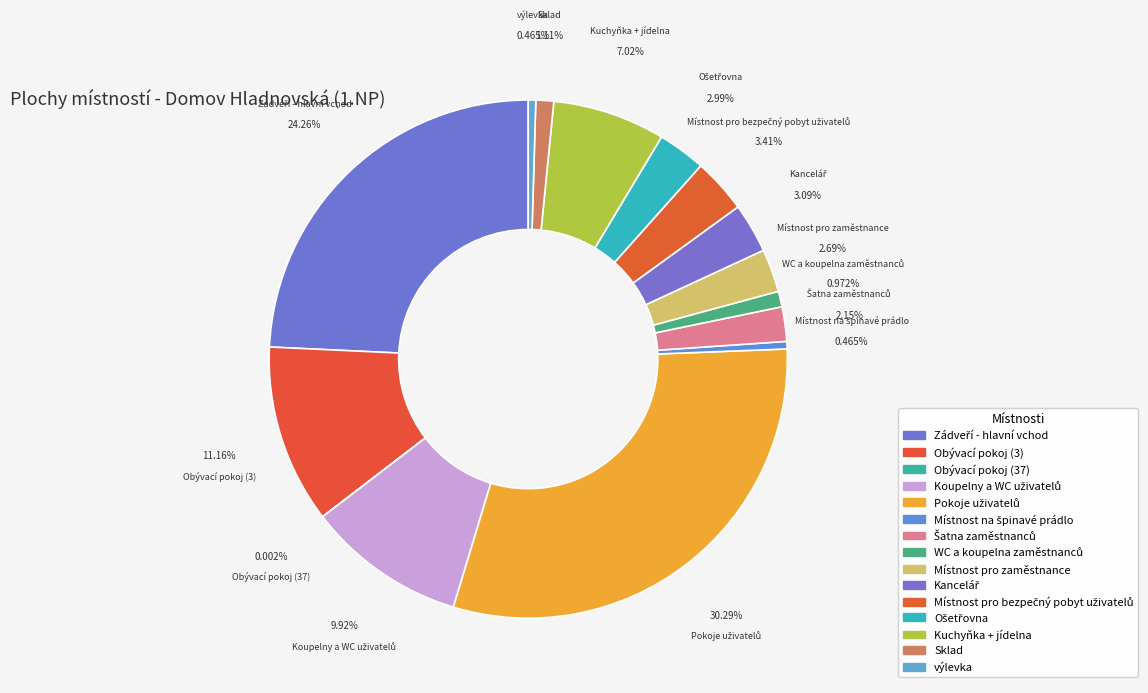

Does výlevka account for over 50% of the chart?

No